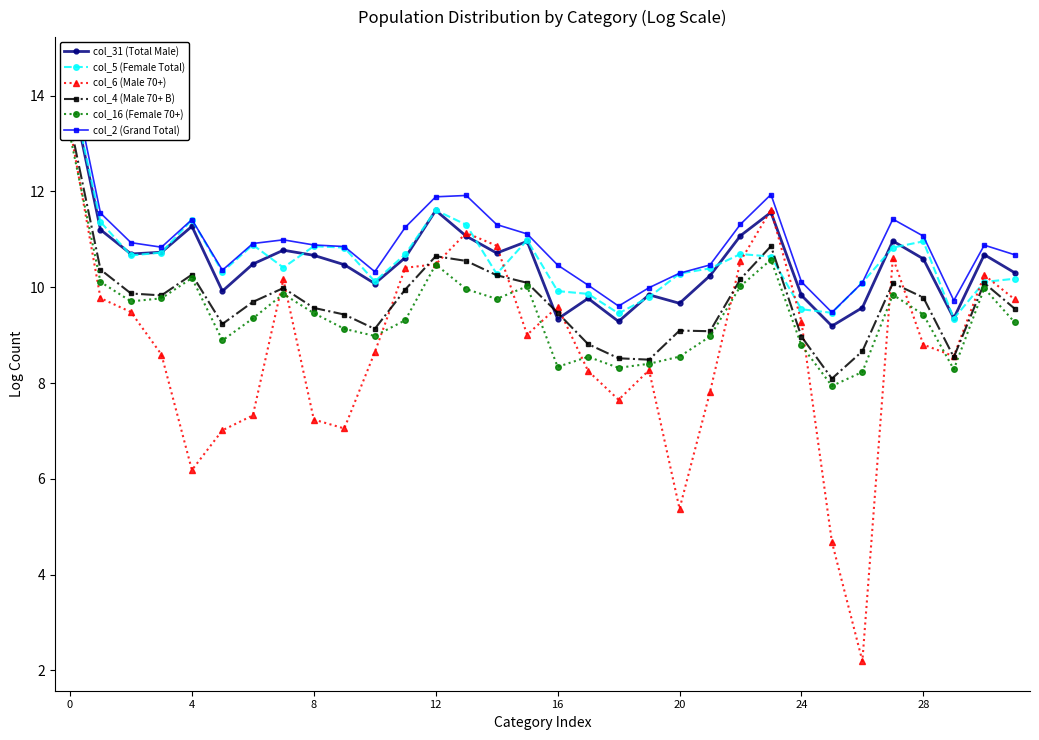

The col_6 (Male 70+) series shows 14.0 at 21. True or false?

False